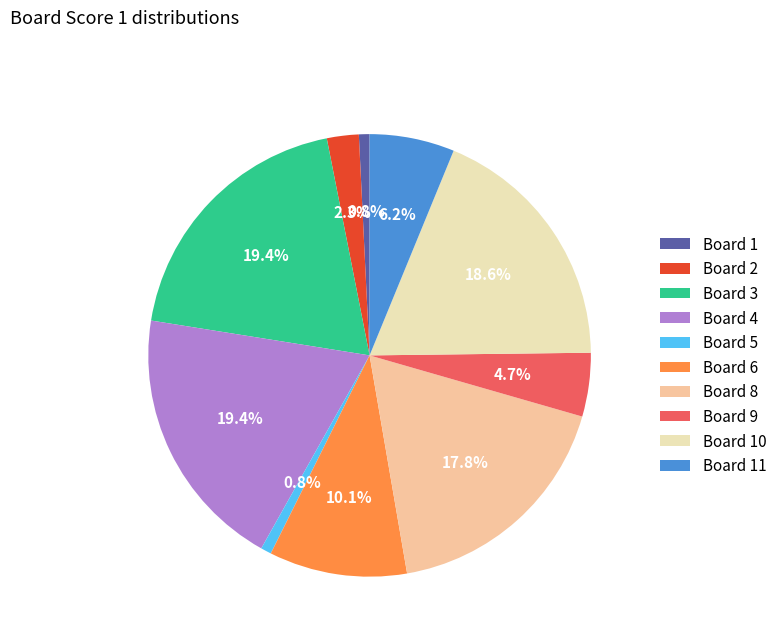

How many segments does this pie chart have?

10